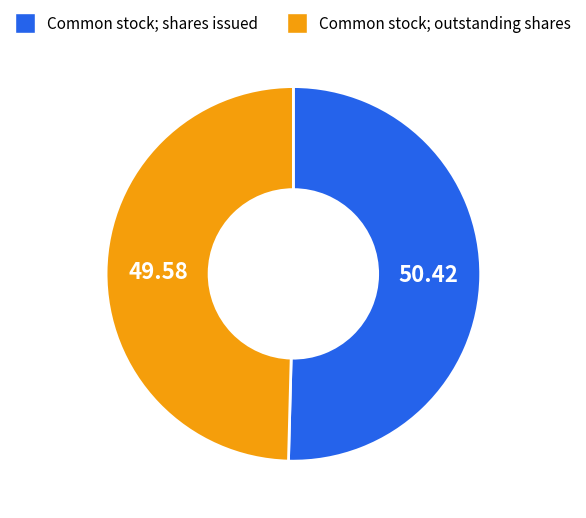

Do Common stock; shares issued and Common stock; outstanding shares together represent more than half of the pie?

Yes